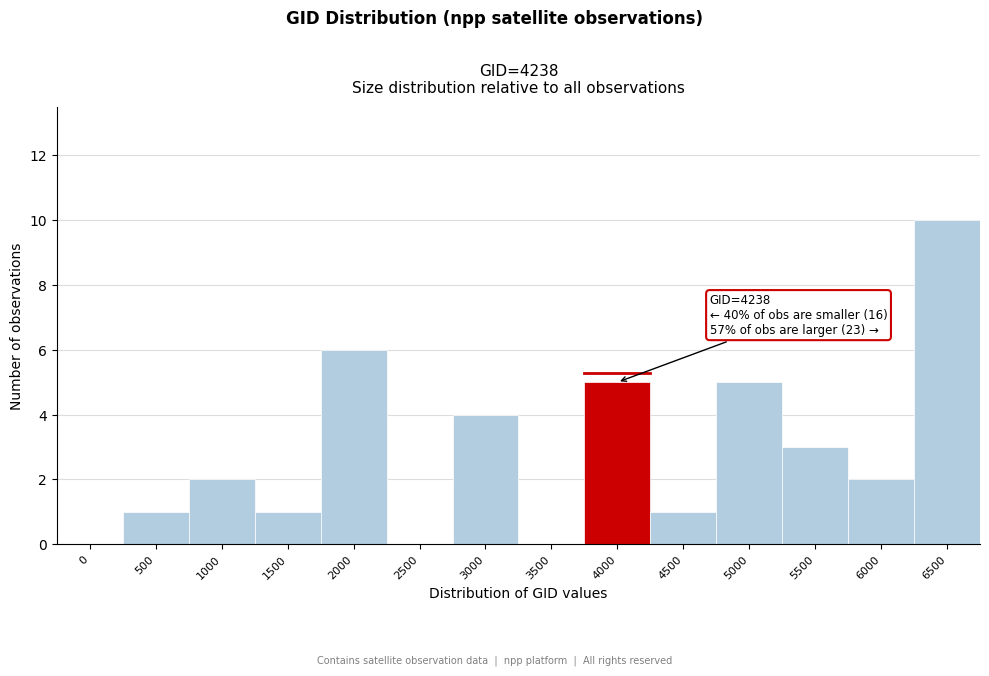

Reading right to left, what are all the values shown in this chart?

6500=10	6000=2	5500=3	5000=5	4500=1	4000=5	3500=0	3000=4	2500=0	2000=6	1500=1	1000=2	500=1	0=0